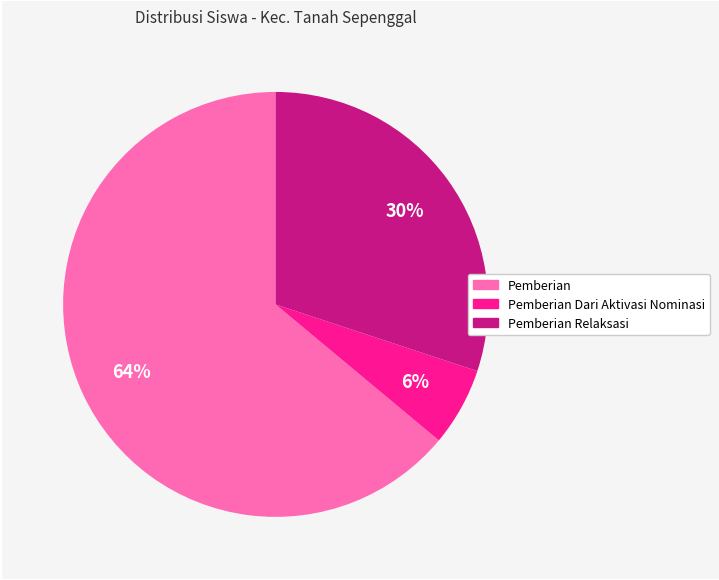

How many segments does this pie chart have?

3